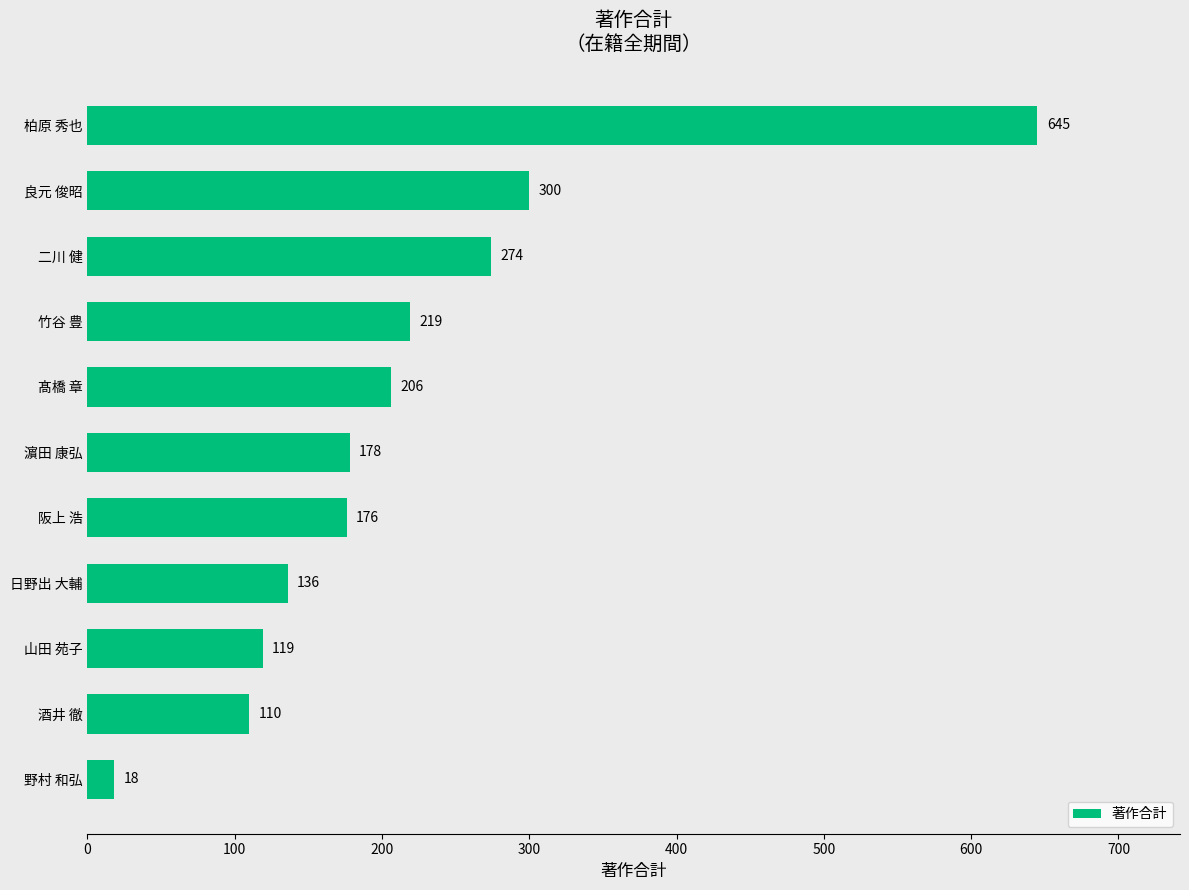

List the labels in order of value, largest first.

柏原 秀也, 良元 俊昭, 二川 健, 竹谷 豊, 髙橋 章, 濵田 康弘, 阪上 浩, 日野出 大輔, 山田 苑子, 酒井 徹, 野村 和弘